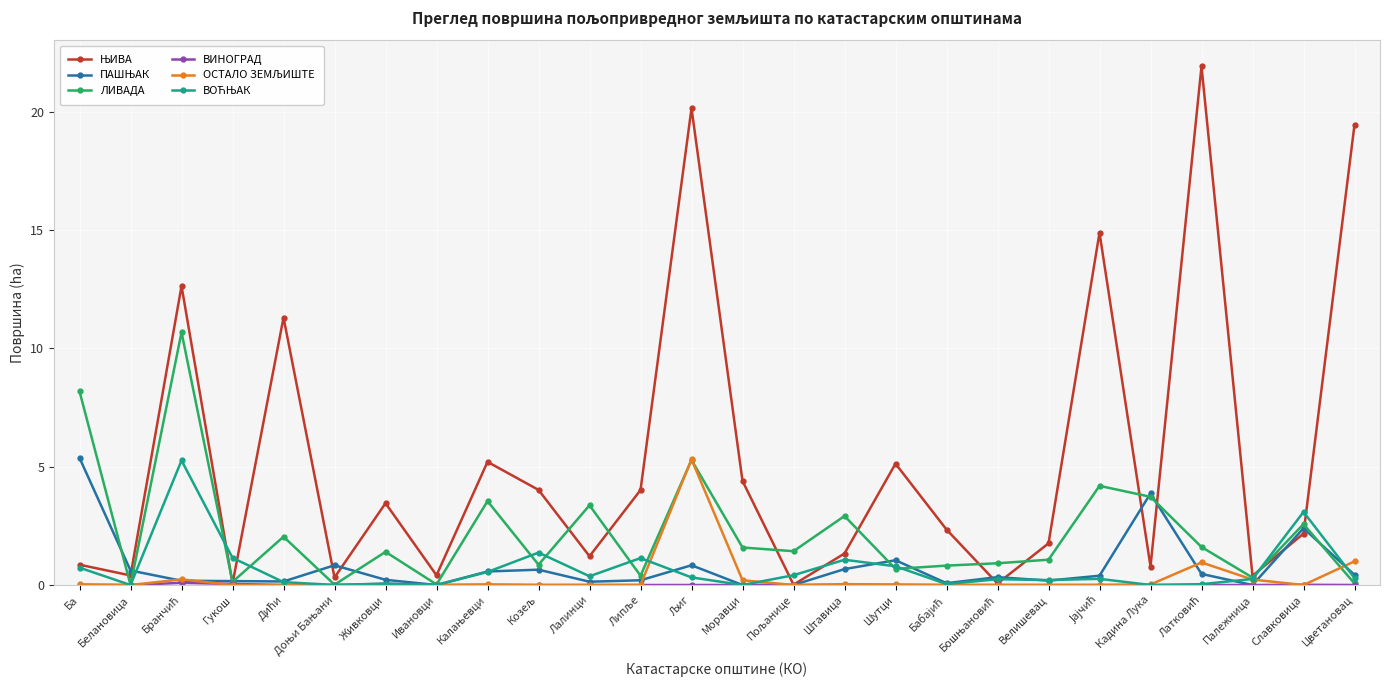

What is the maximum value shown in the chart?

21.9